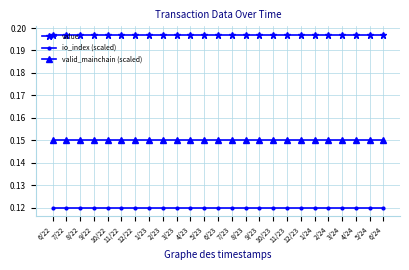

At how many categories does at least one series exceed 0?

25